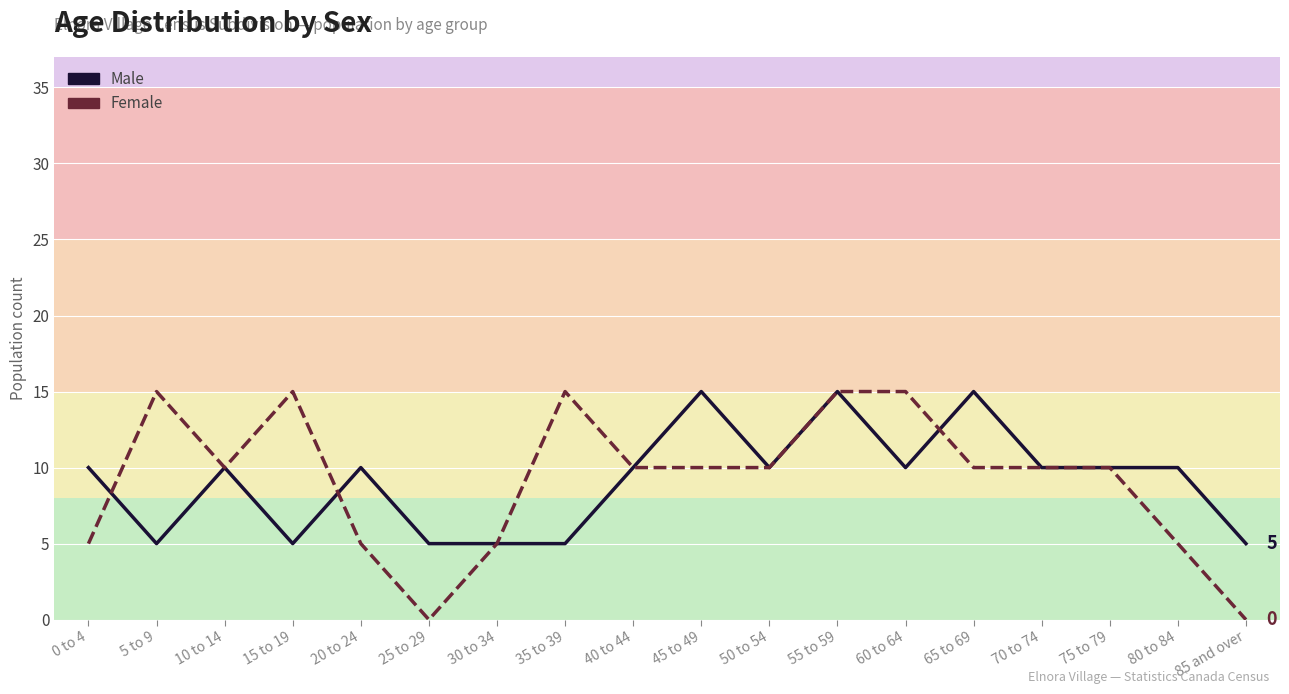

Between which two adjacent categories do Female and Male first intersect?

0 to 4 and 5 to 9